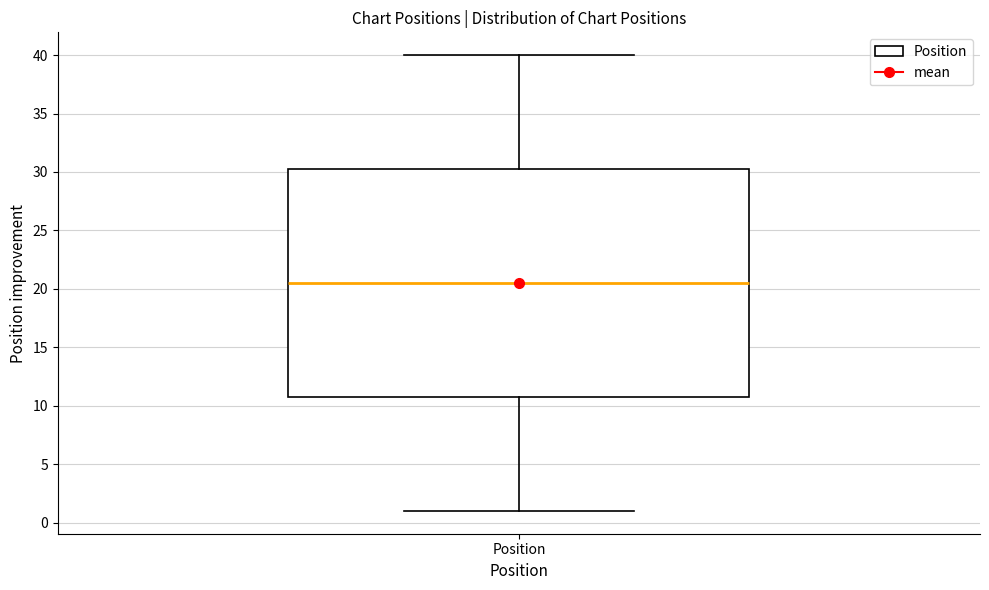

Where does the median line of the box for Position sit on the y-axis? The values are not printed on the chart, so give them approximately, as read against the axis.

20.5